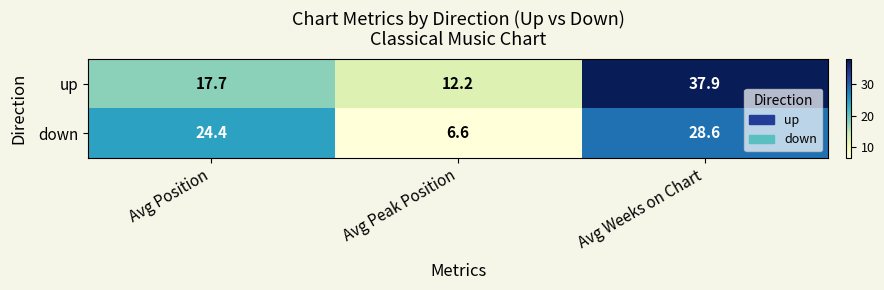

Reading right to left, transcribe all the data shown in this chart.

up: 37.9	12.2	17.7
down: 28.6	6.6	24.4